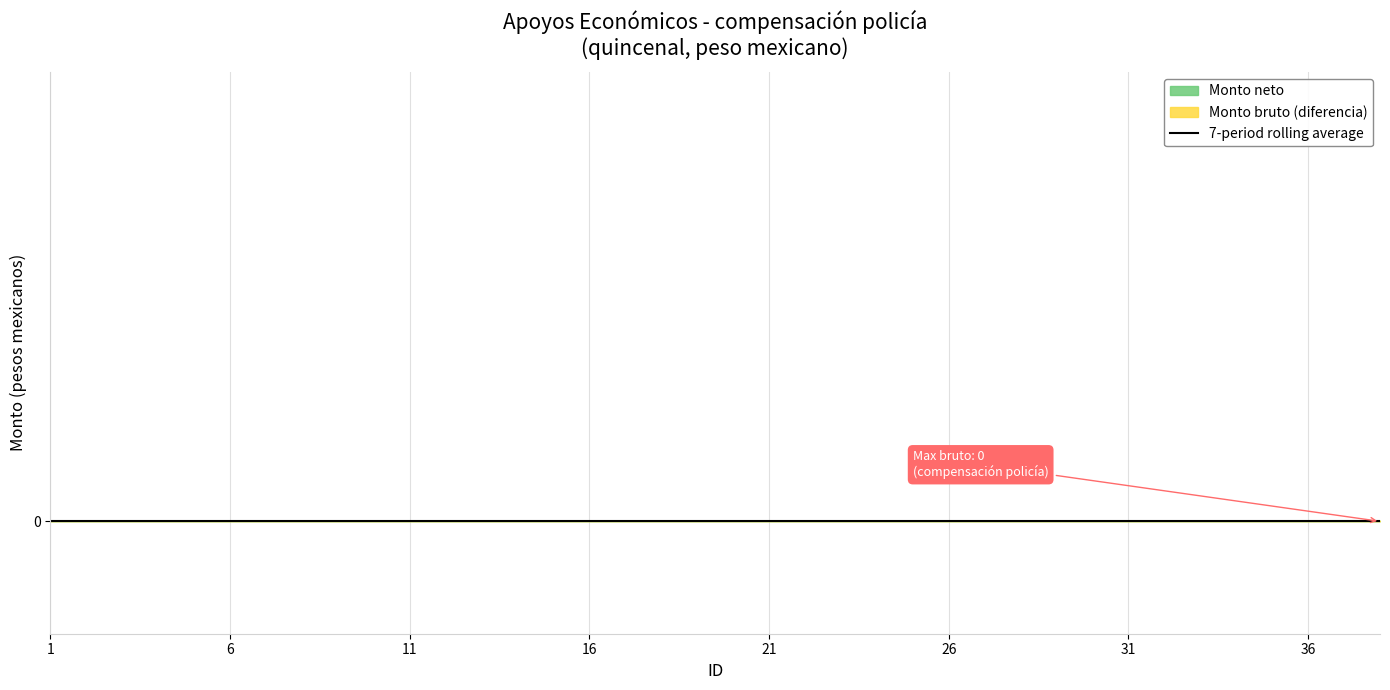

Which series changed the most between 5 and 15?

Monto bruto